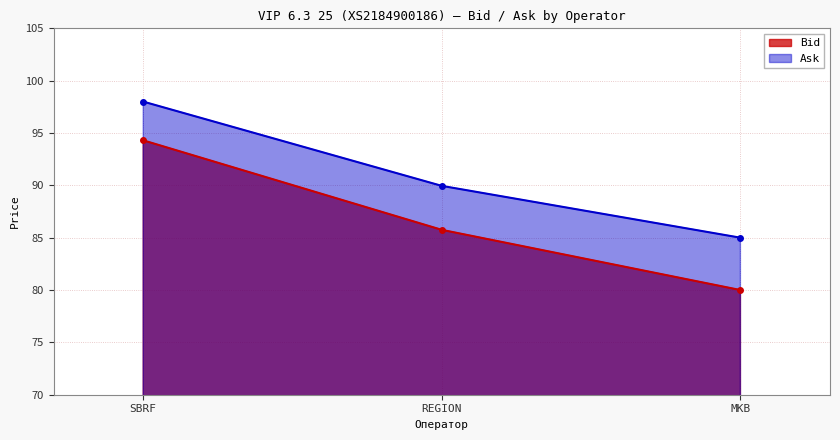

Reading right to left, what are all the values shown in this chart?

Bid: MKB=80.0	REGION=85.8	SBRF=94.3
Ask: MKB=85.0	REGION=90.0	SBRF=98.0